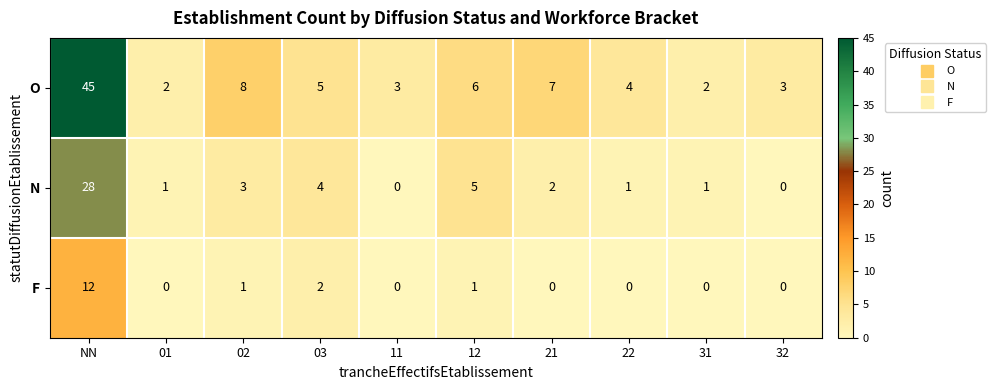

Where does the O series first go above 5?

NN